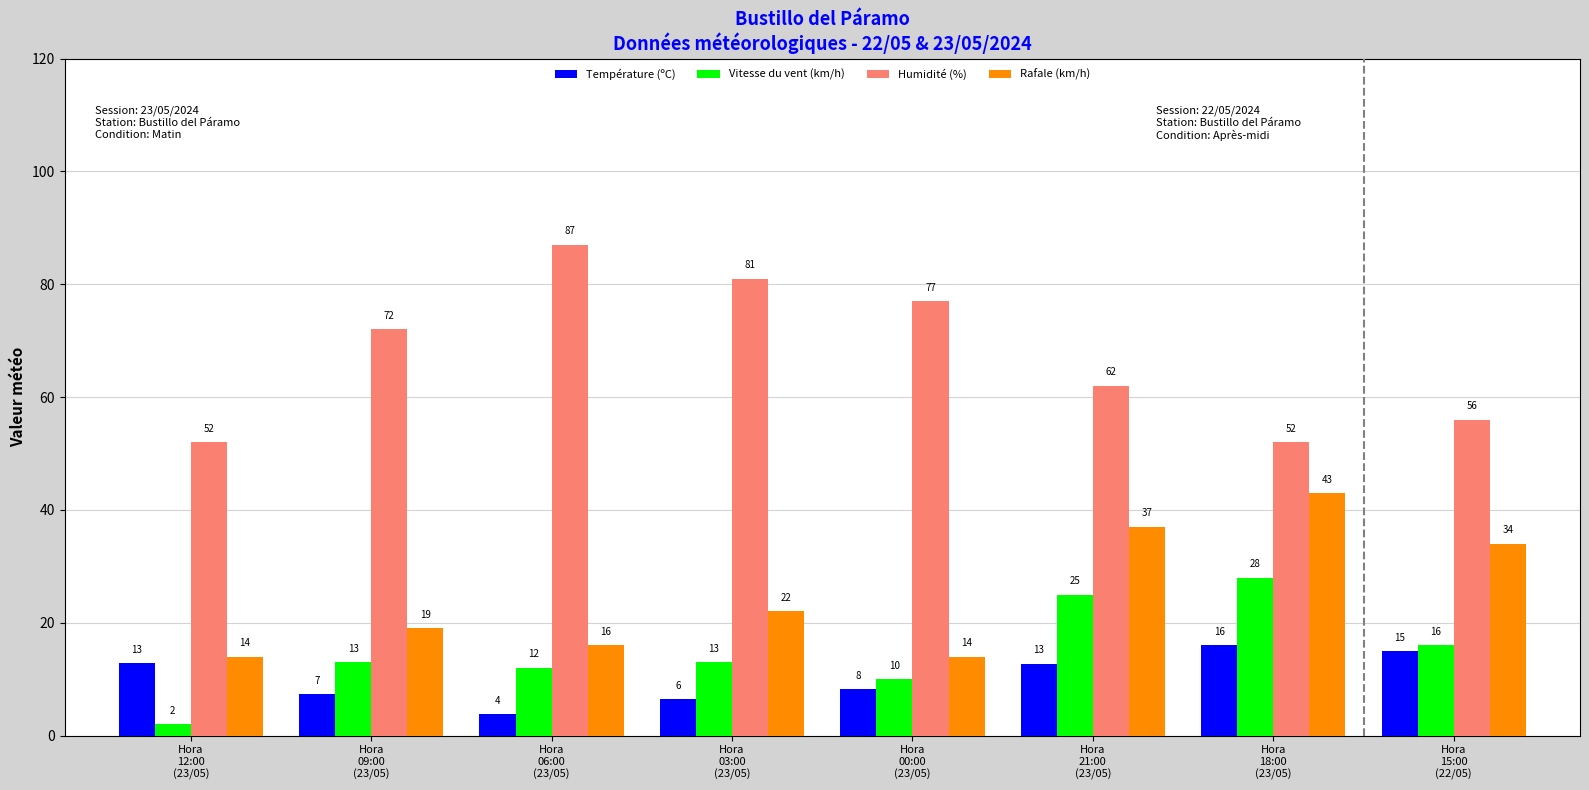

Is the value of Température (ºC) at Hora
18:00
(23/05) greater than the value of Vitesse du vent (km/h) at Hora
21:00
(23/05)?

No